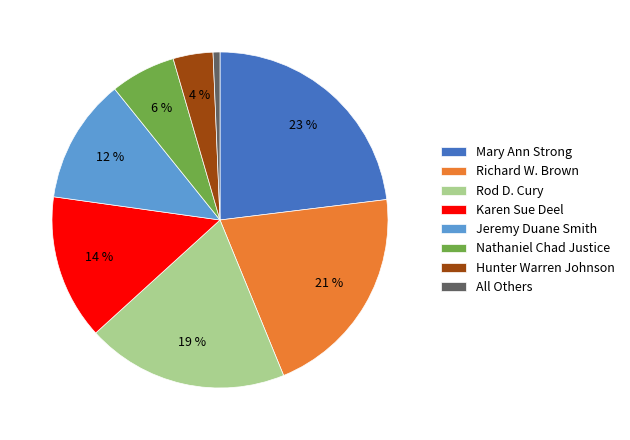

Do Nathaniel Chad Justice and Karen Sue Deel together represent more than half of the pie?

No